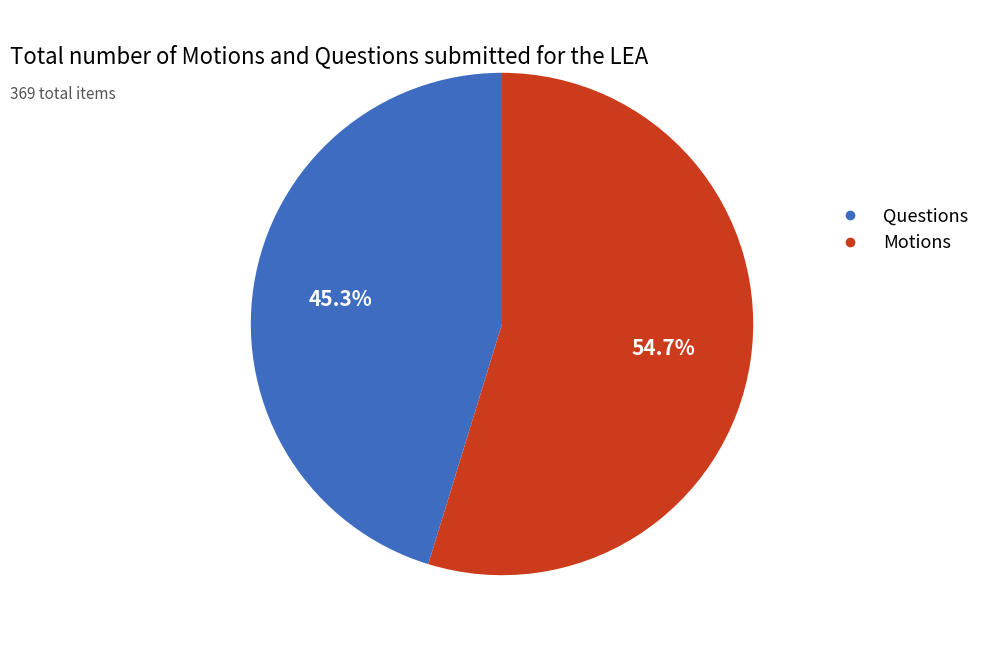

Does any single category account for the majority?

Yes